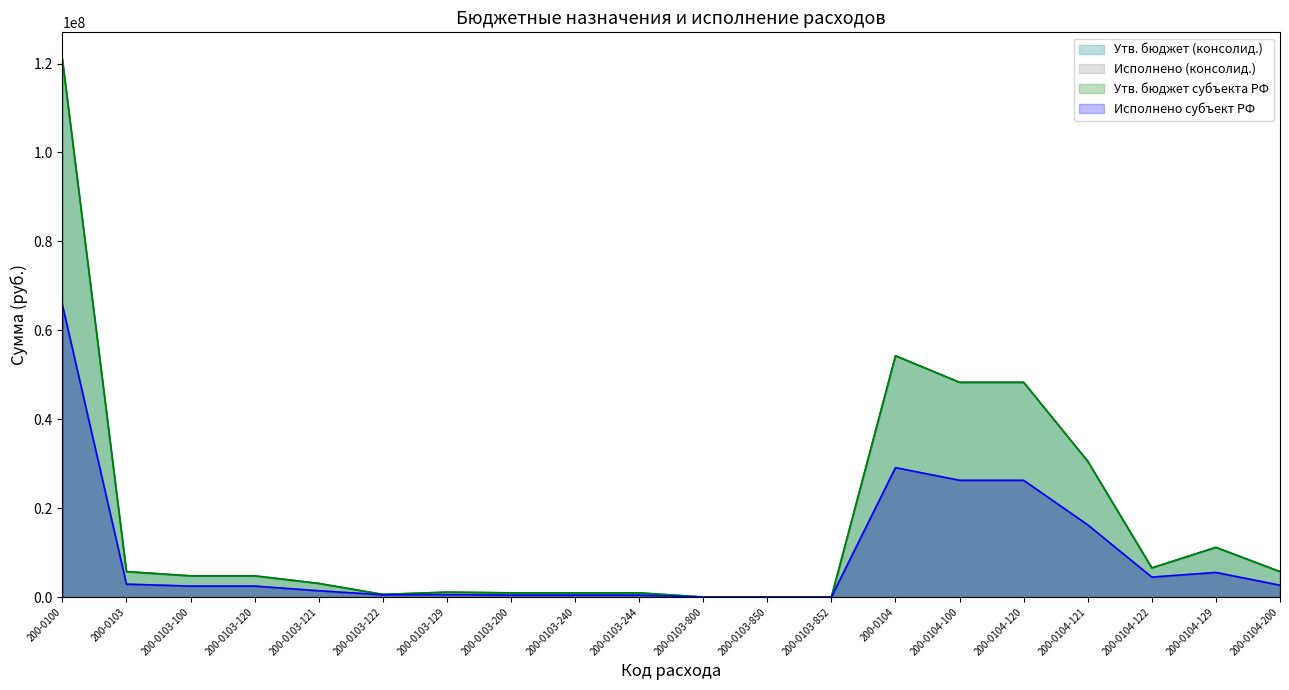

The Утв. бюджет (консолид.) series shows 7963.1 at 200-0103-800. True or false?

False